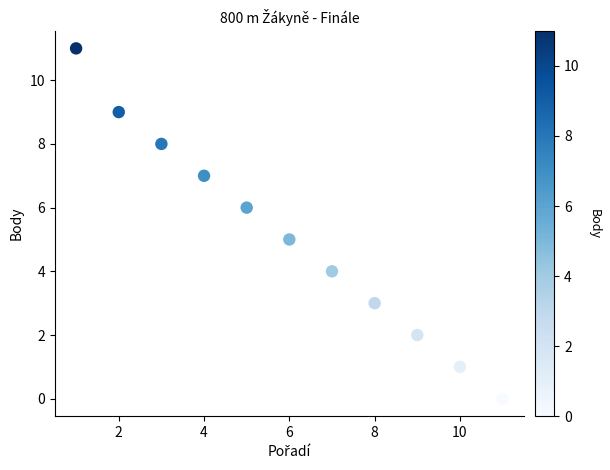

What is the average X value?

6